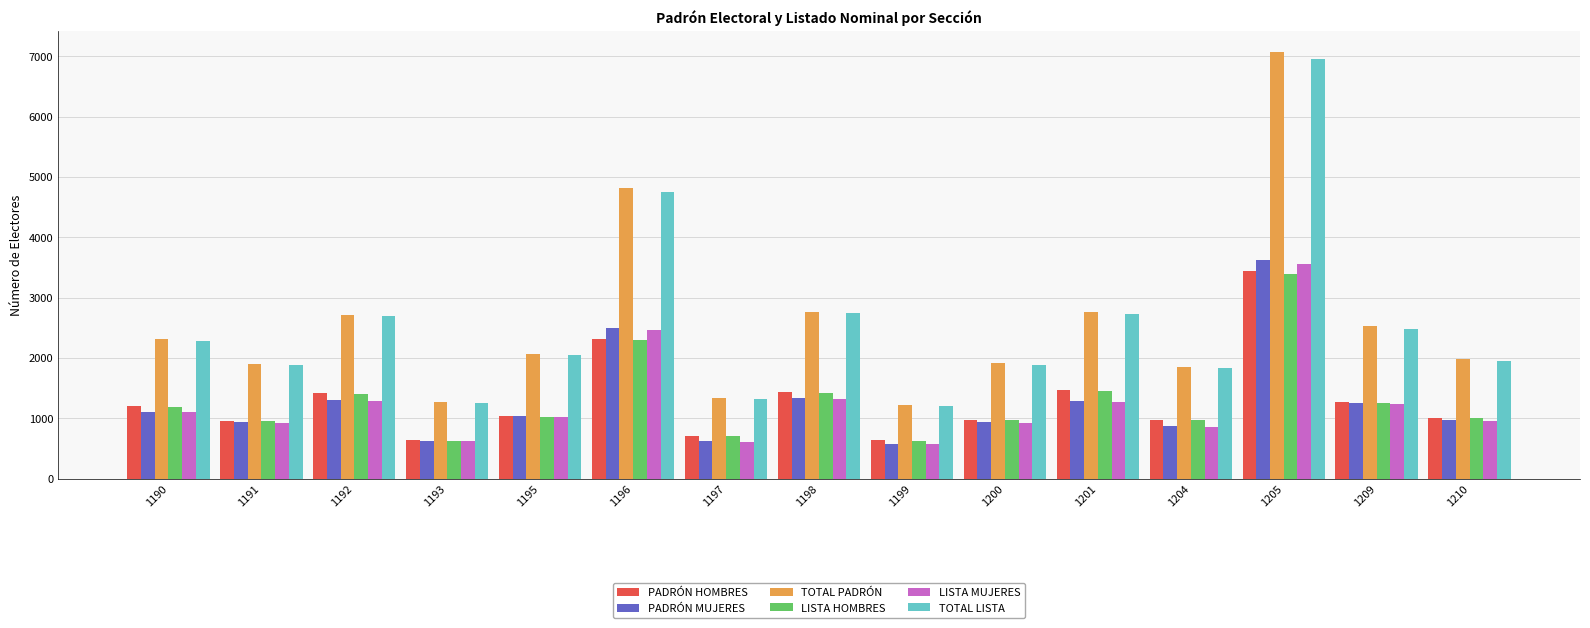

What is the total value across all series at 1201?

10954